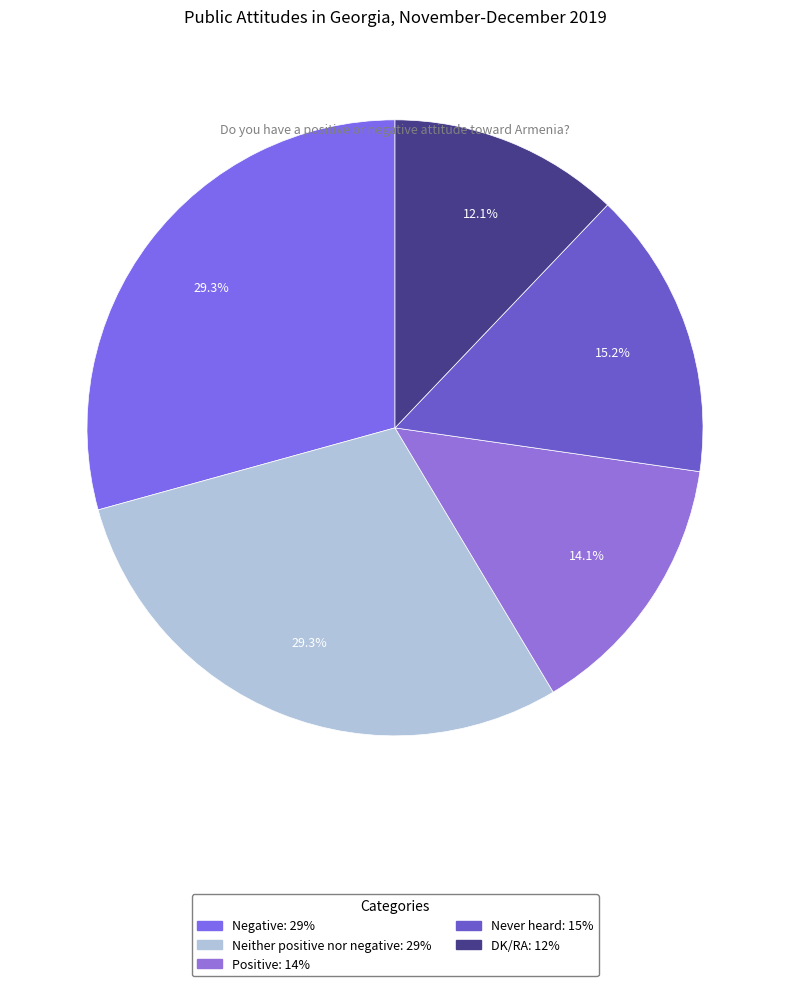

To the nearest percent, what is the difference between the Never heard and Positive slice percentages?

1%